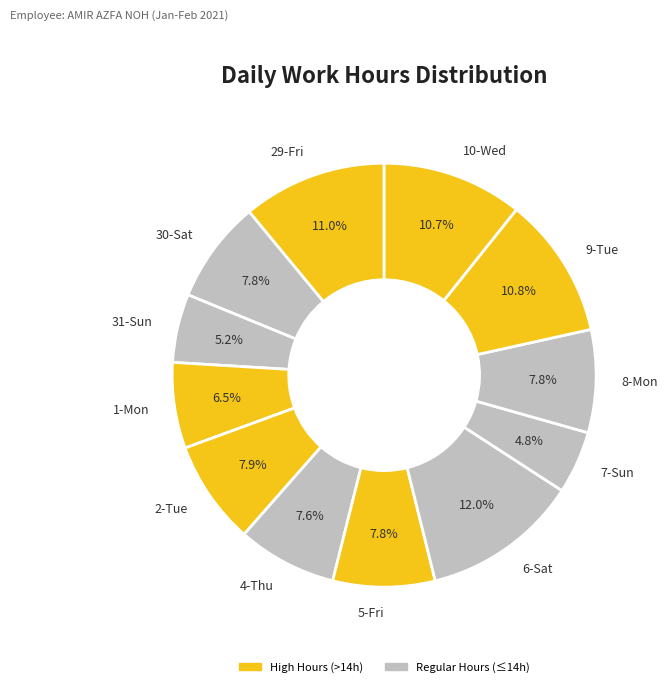

What portion of the pie excludes 30-Sat?

92.2%